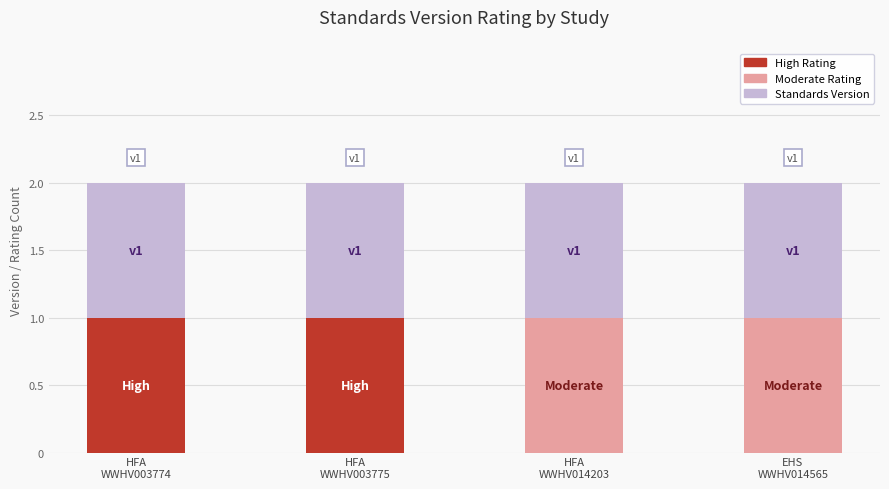

How many values in the High series are below 1?

2